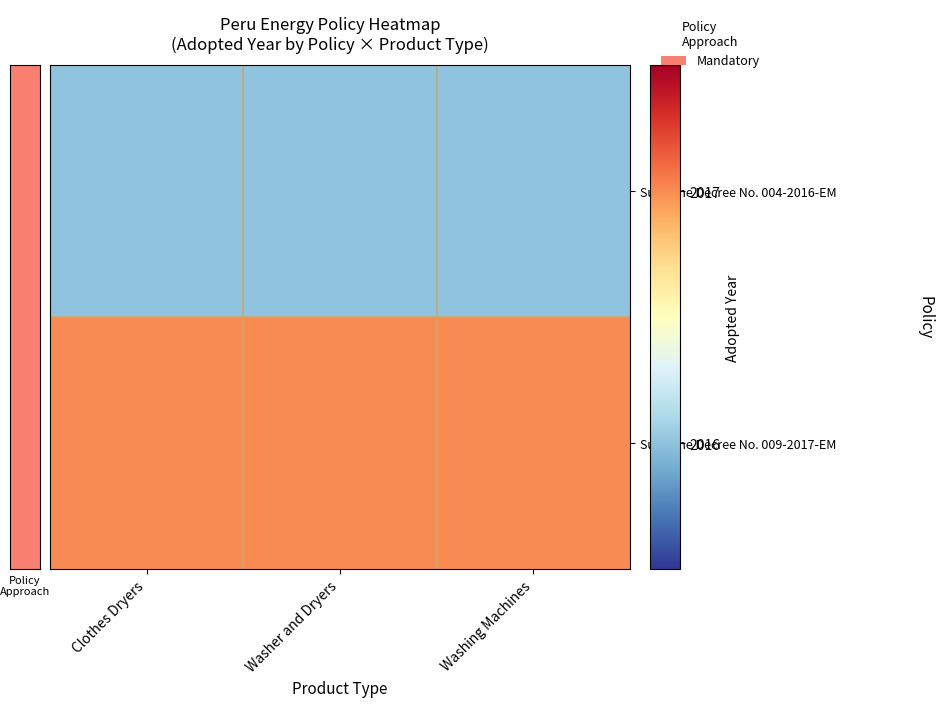

At how many categories does at least one series exceed 2016?

3